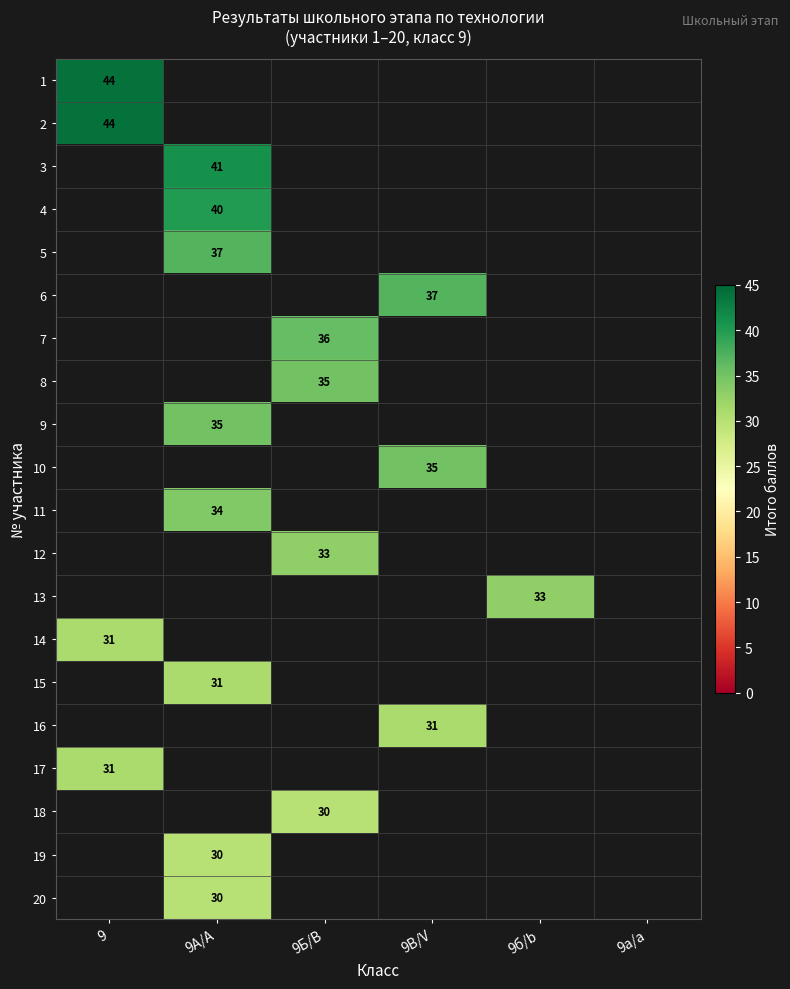

Is it true that 14 equals 31 at 9?

True